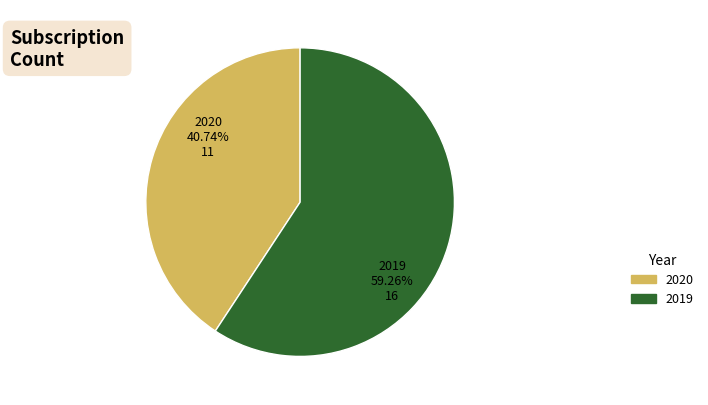

Rank the categories by value from highest to lowest.

2019, 2020